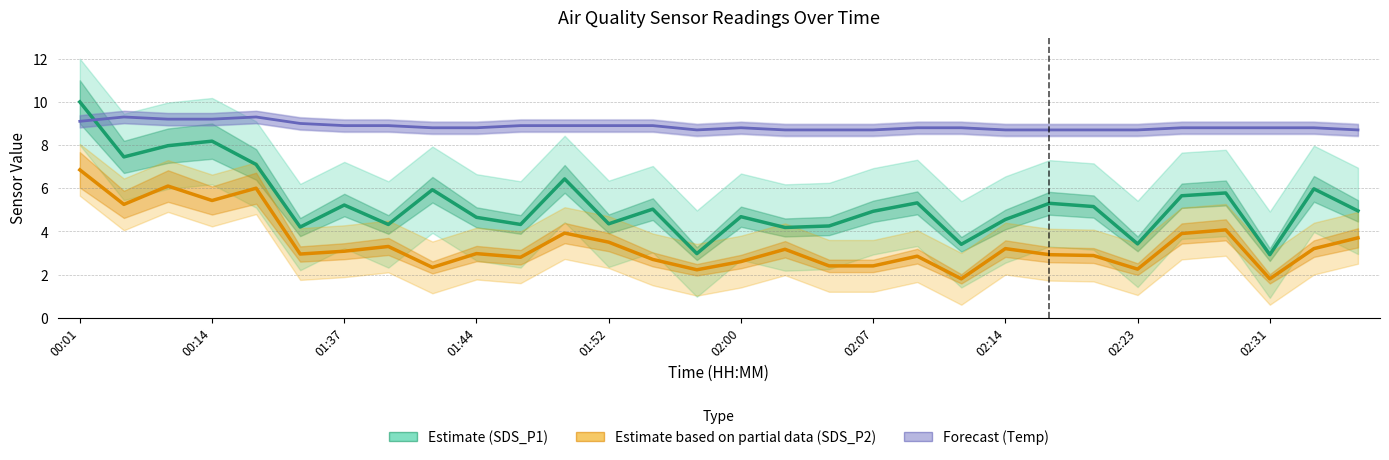

How many values in the SDS_P1 (Estimate) series are below 5?

15